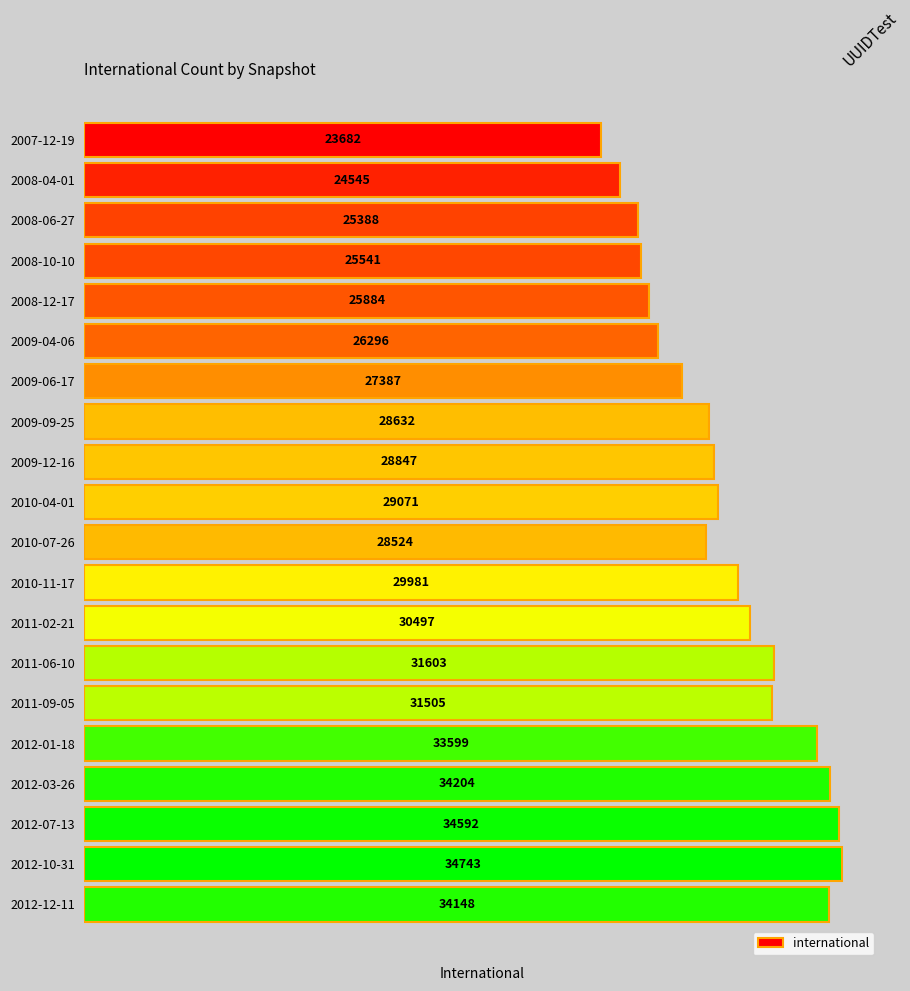

What value does the data have at 2008-12-17?

25884